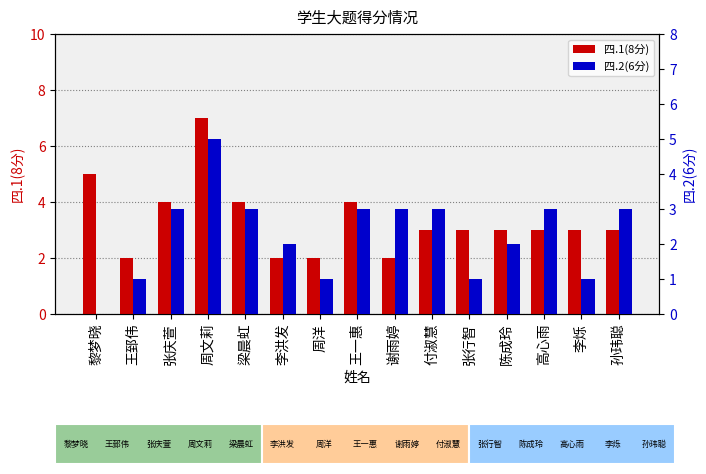

How many categories are shown in the chart?

15